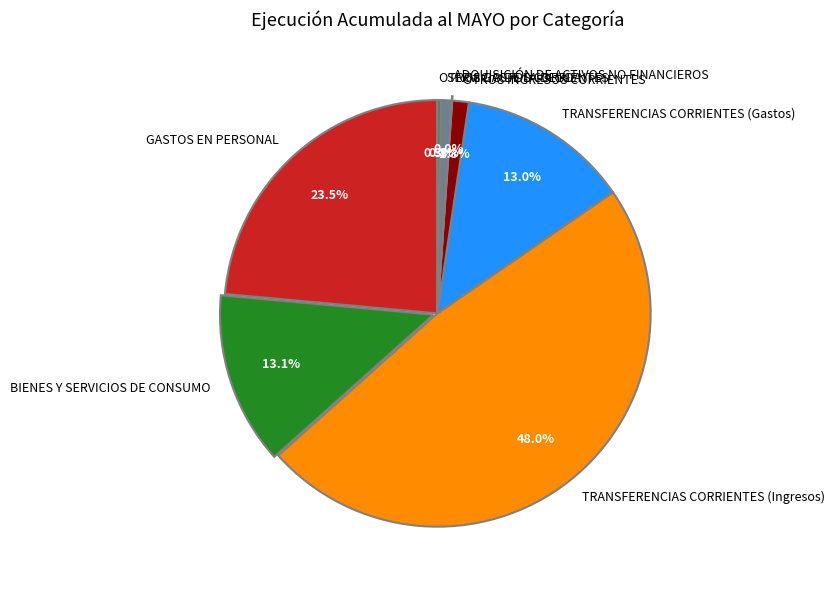

Does GASTOS EN PERSONAL represent more than half of the total?

No